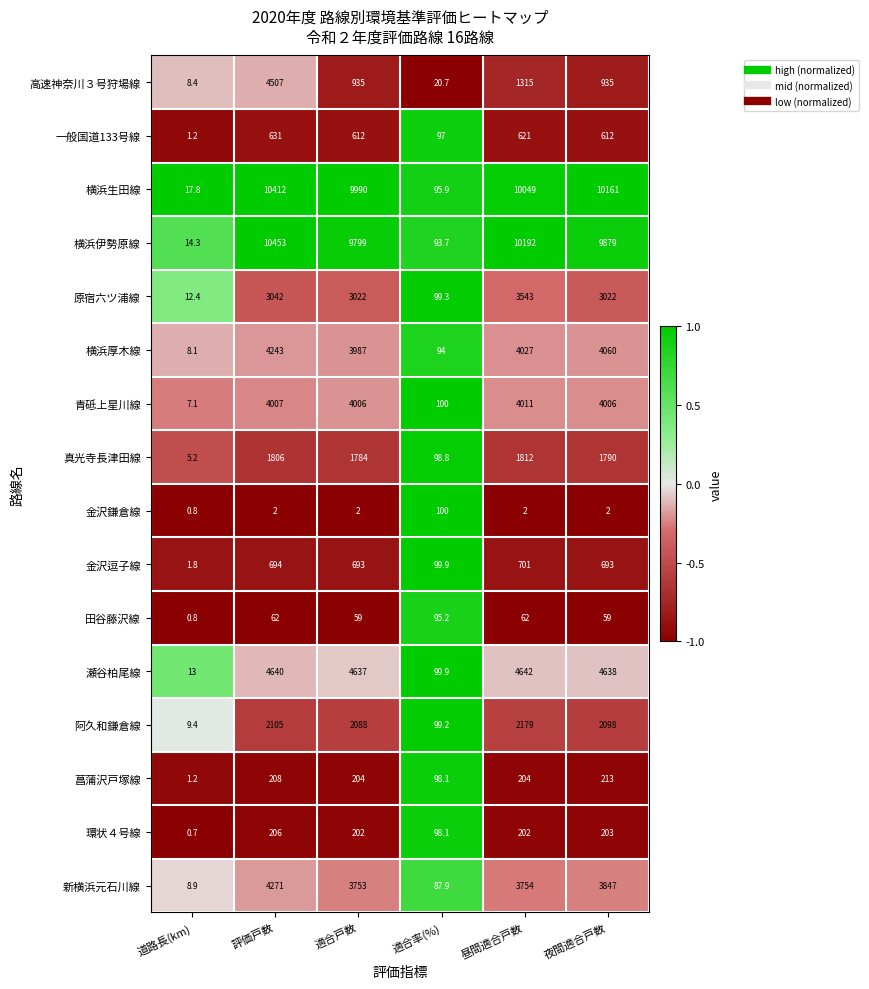

What is the sum of all 横浜厚木線 values?

16419.1